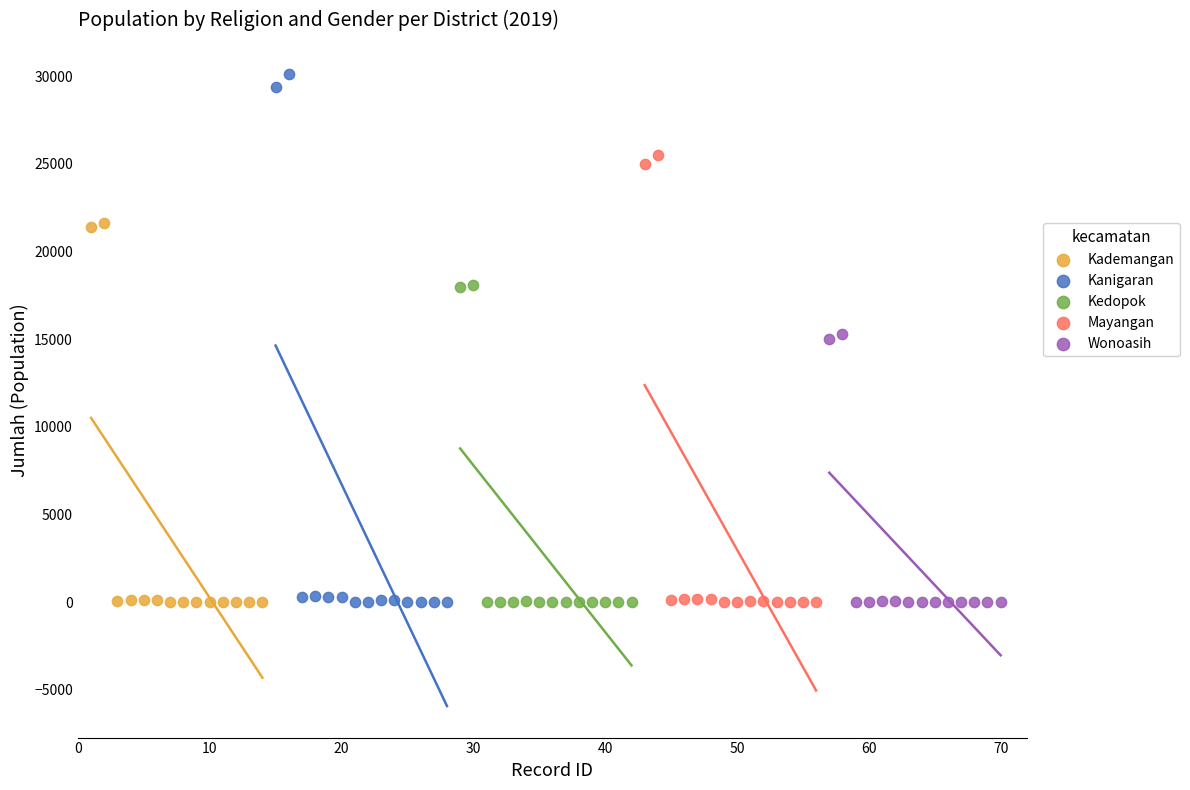

Which series contains the highest Y value?

Kanigaran